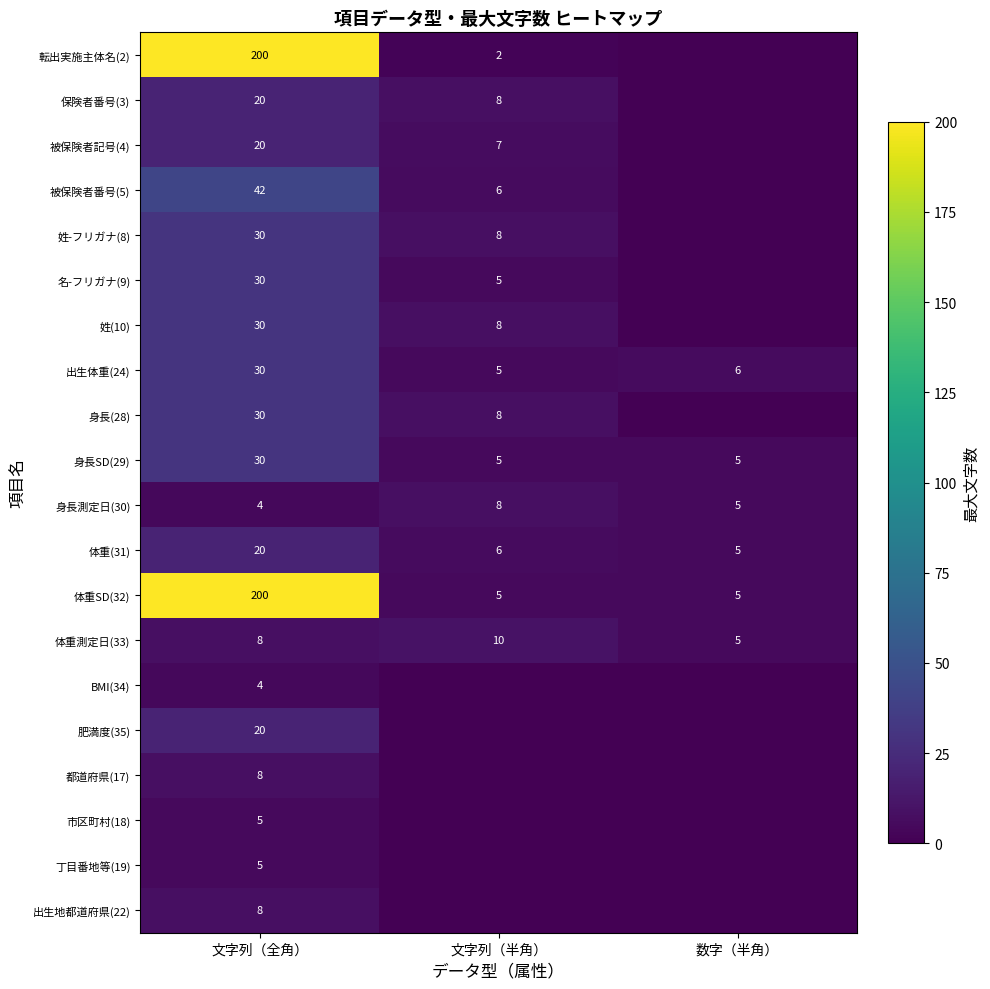

How many distinct data groups are displayed?

20